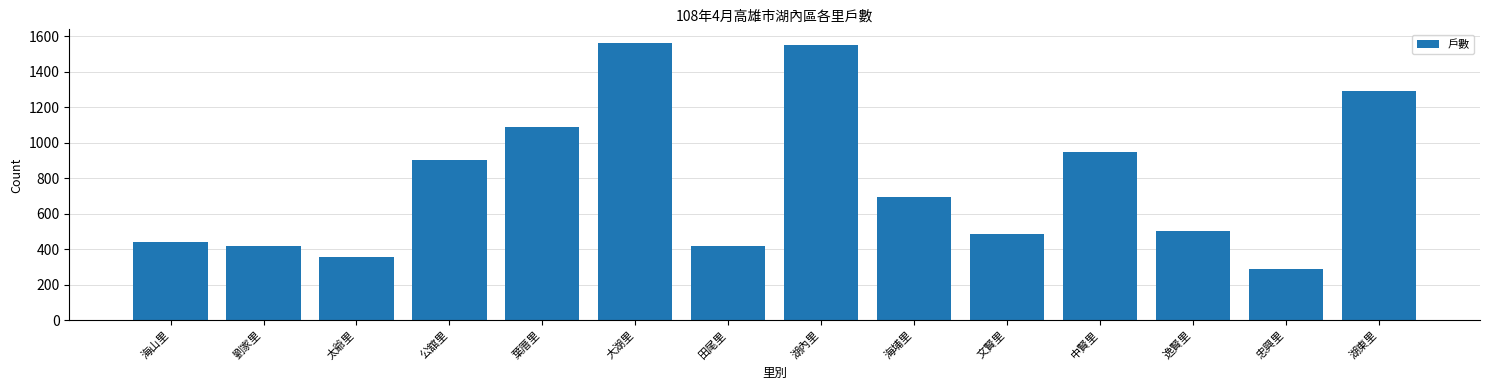

The chart shows a value of 484 at 文賢里. True or false?

True